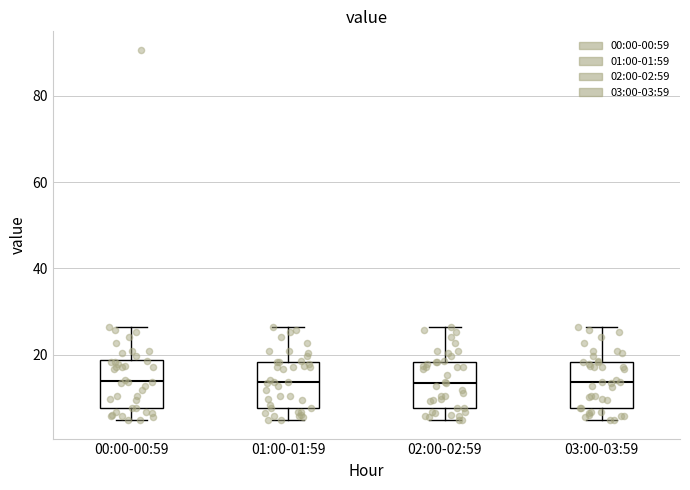

Reading left to right, transcribe this box plot: for each box, give where its median line is, the range the box spans, and where its two whiskers end, as read against the y-axis. The values are not printed on the chart, so give them approximately, as read against the axis.

00:00-00:59: median 14, box 8 to 18, whiskers 4 to 26
01:00-01:59: median 14, box 8 to 18, whiskers 4 to 26
02:00-02:59: median 14, box 8 to 18, whiskers 4 to 26
03:00-03:59: median 14, box 8 to 18, whiskers 4 to 26